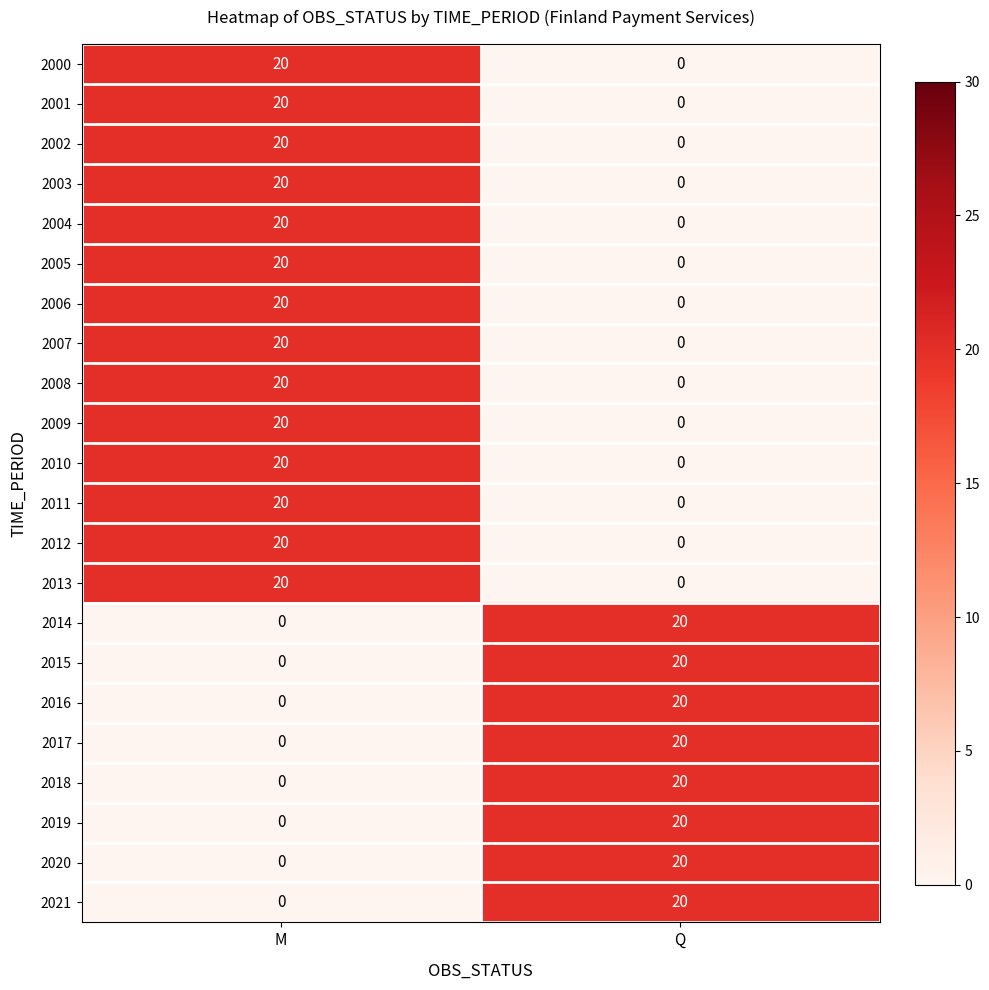

True or false: 2003 has a value of 35 at M.

False